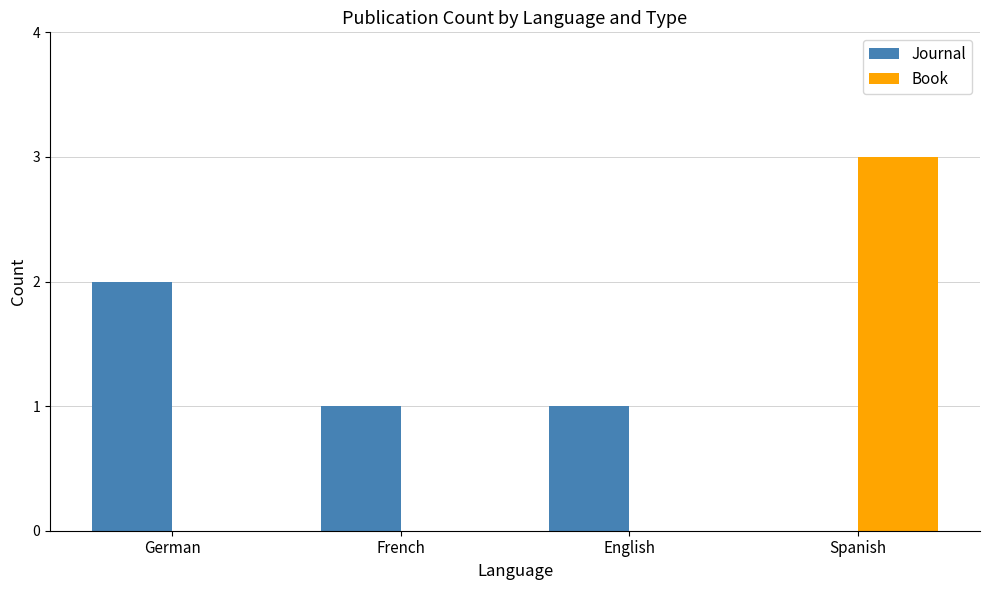

What is the greatest value displayed?

3